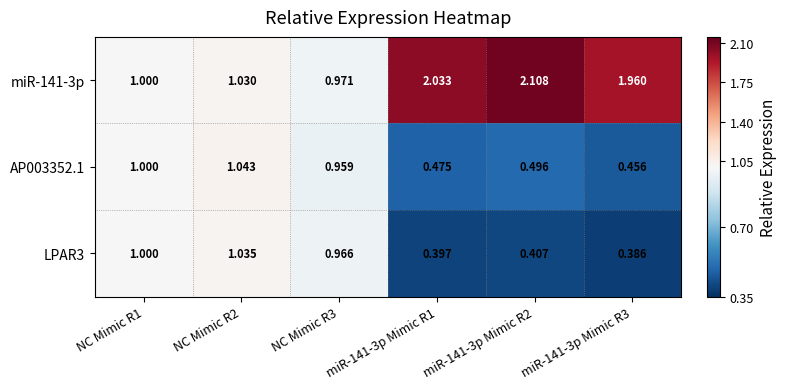

Is the value of LPAR3 at miR-141-3p Mimic R3 greater than the value of AP003352.1 at miR-141-3p Mimic R1?

No